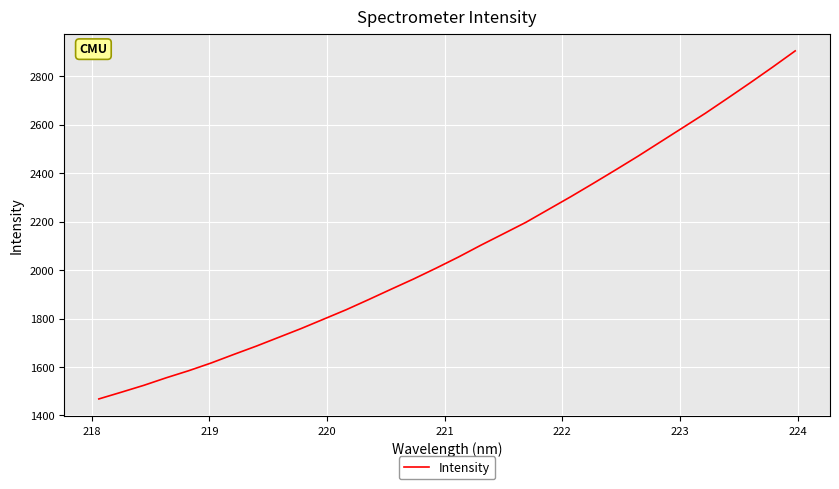

Count the number of values greater than 2053.

16